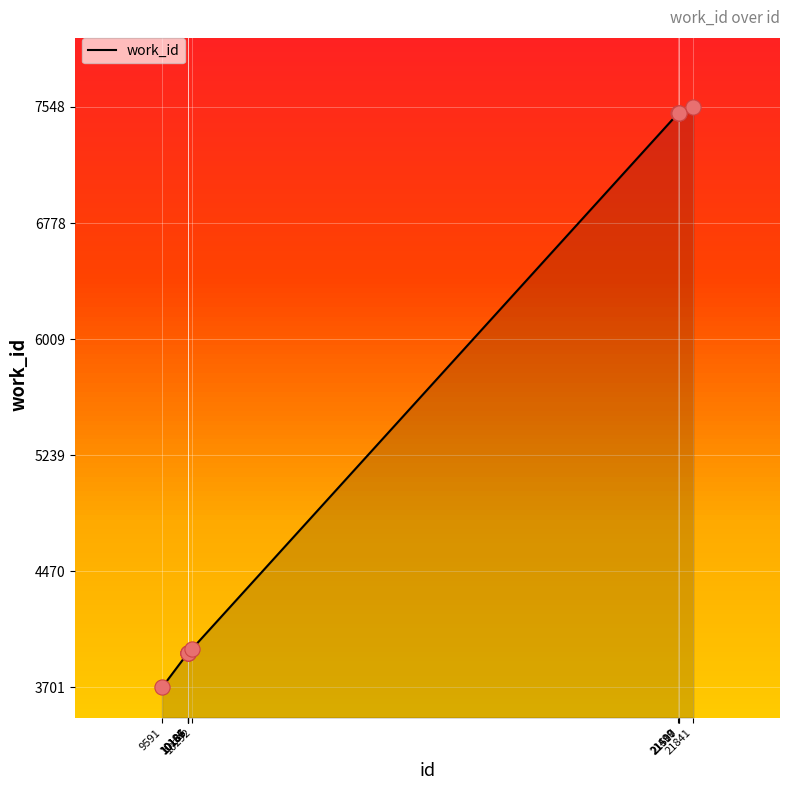

Approximately how many times larger is the value at 21499 compared to 10292?

1.9